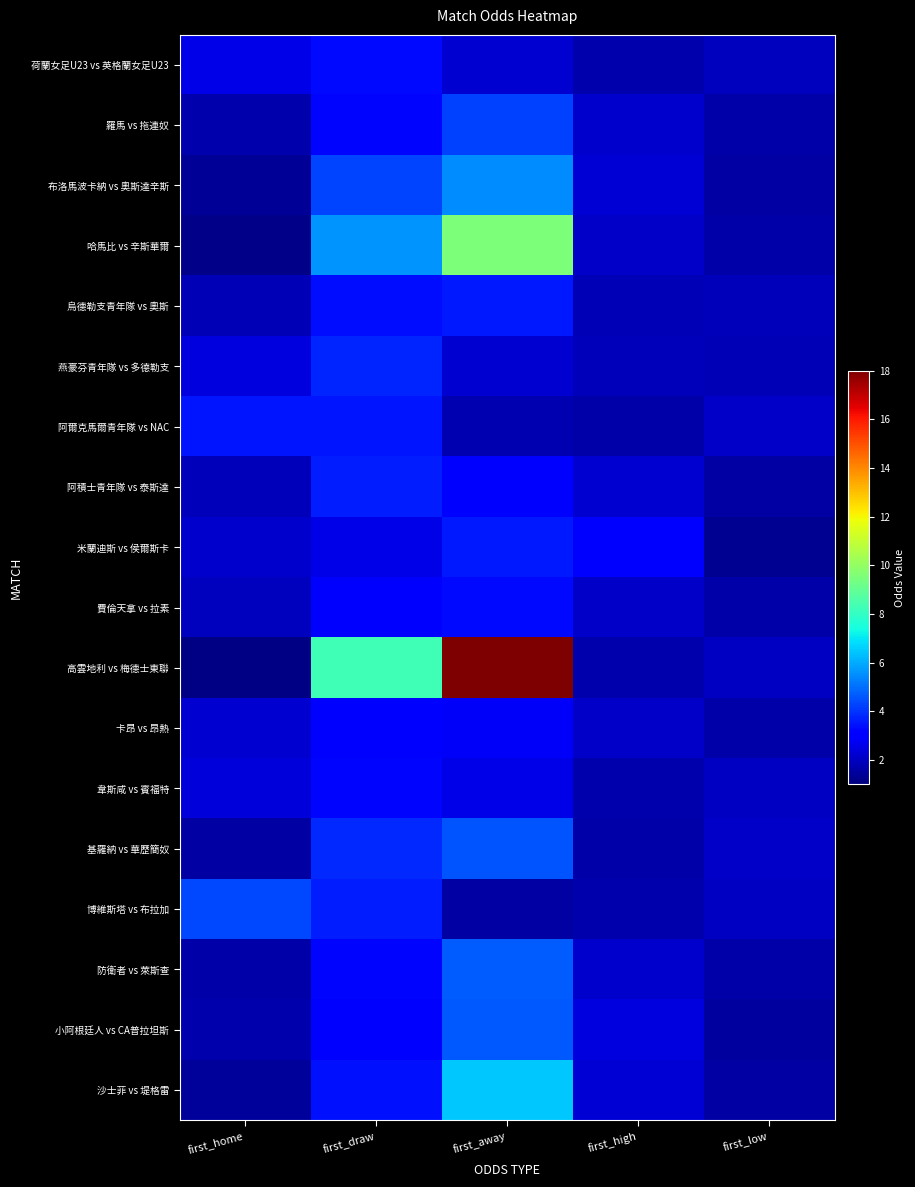

Reading left to right, list all the values displayed in this chart.

荷蘭女足U23 vs 英格蘭女足U23: first_home=2.5	first_draw=3.3	first_away=2.2	first_high=1.7	first_low=2.0
羅馬 vs 拖連奴: first_home=1.7	first_draw=3.2	first_away=4.2	first_high=2.1	first_low=1.6
布洛馬波卡納 vs 奧斯達辛斯: first_home=1.4	first_draw=4.3	first_away=5.5	first_high=2.3	first_low=1.5
哈馬比 vs 辛斯華爾: first_home=1.2	first_draw=5.6	first_away=9.5	first_high=2.1	first_low=1.6
烏德勒支青年隊 vs 奧斯: first_home=1.8	first_draw=3.4	first_away=3.5	first_high=1.8	first_low=1.9
燕豪芬青年隊 vs 多德勒支: first_home=2.4	first_draw=3.8	first_away=2.2	first_high=1.9	first_low=1.8
阿爾克馬爾青年隊 vs NAC: first_home=3.5	first_draw=3.5	first_away=1.8	first_high=1.6	first_low=2.1
阿積士青年隊 vs 泰斯達: first_home=1.9	first_draw=3.6	first_away=3.0	first_high=2.2	first_low=1.6
米蘭迪斯 vs 侯爾斯卡: first_home=2.2	first_draw=2.6	first_away=3.5	first_high=3.0	first_low=1.3
費倫天拿 vs 拉素: first_home=2.0	first_draw=3.1	first_away=3.3	first_high=2.1	first_low=1.7
高雲地利 vs 梅德士東聯: first_home=1.1	first_draw=8.2	first_away=18.0	first_high=1.7	first_low=2.0
卡昂 vs 昂熱: first_home=2.2	first_draw=3.0	first_away=2.9	first_high=2.1	first_low=1.6
韋斯咸 vs 賓福特: first_home=2.3	first_draw=3.2	first_away=2.5	first_high=1.7	first_low=2.0
基羅納 vs 華歷簡奴: first_home=1.5	first_draw=3.8	first_away=4.5	first_high=1.7	first_low=2.1
博維斯塔 vs 布拉加: first_home=4.3	first_draw=3.6	first_away=1.6	first_high=1.7	first_low=2.0
防衛者 vs 萊斯查: first_home=1.6	first_draw=3.2	first_away=4.7	first_high=2.1	first_low=1.6
小阿根廷人 vs CA普拉坦斯: first_home=1.7	first_draw=3.0	first_away=4.7	first_high=2.4	first_low=1.5
沙士菲 vs 堤格雷: first_home=1.4	first_draw=3.5	first_away=6.5	first_high=2.3	first_low=1.6